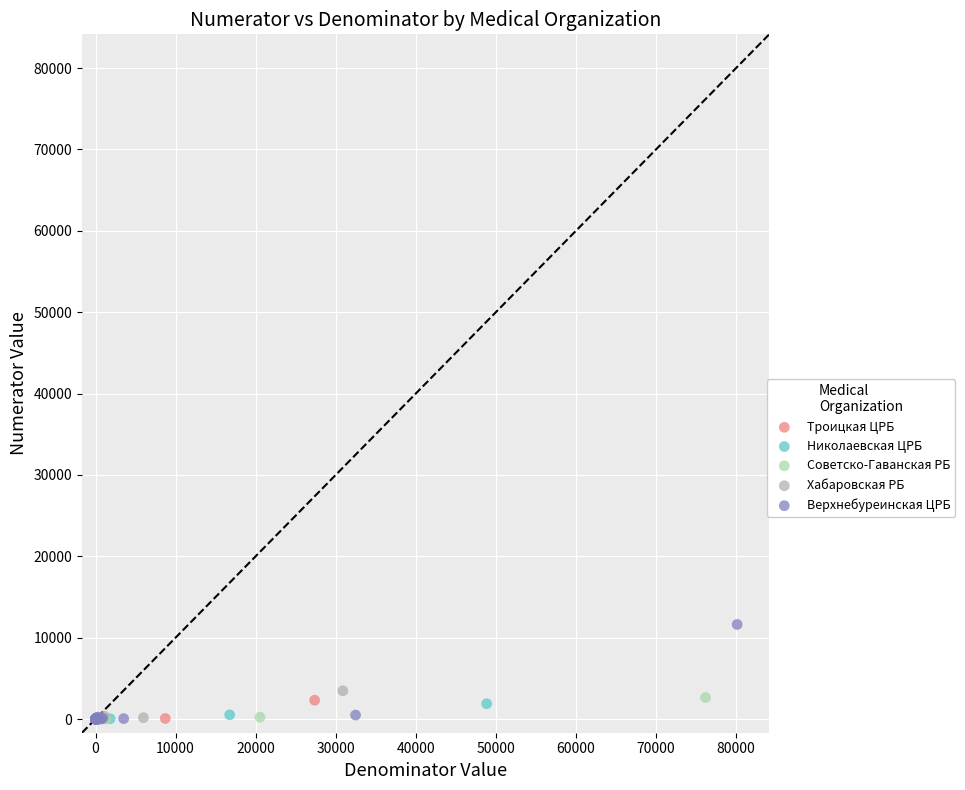

Which series has the largest Y range (max minus min)?

Верхнебуреинская ЦРБ